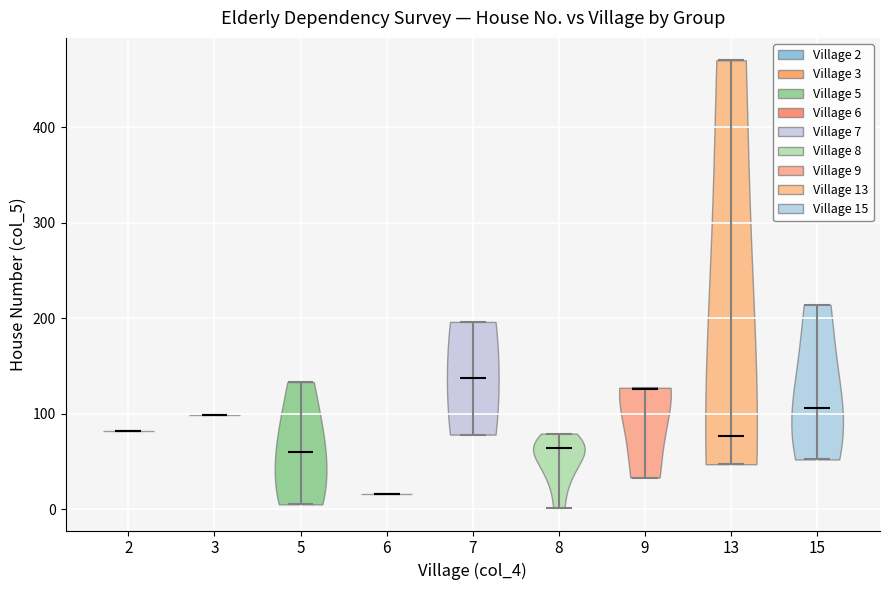

Where does the median line of the violin at x = 5 sit on the y-axis? The values are not printed on the chart, so give them approximately, as read against the axis.

60